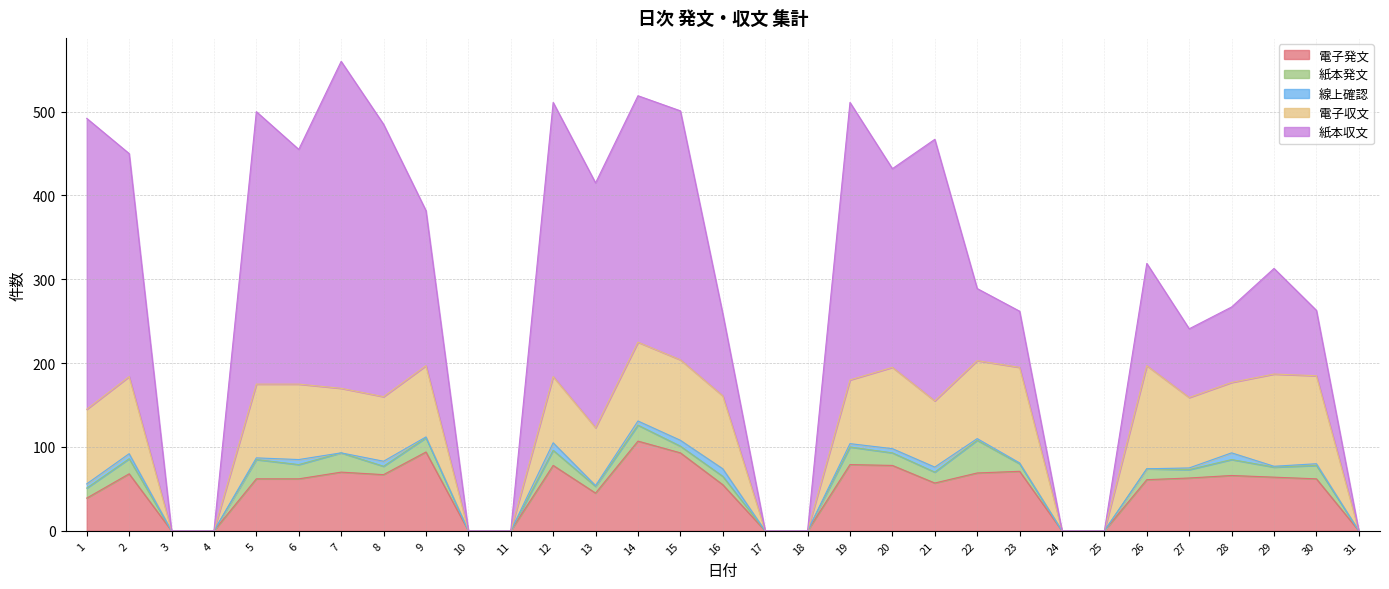

What is the total value across all series at 9?

382